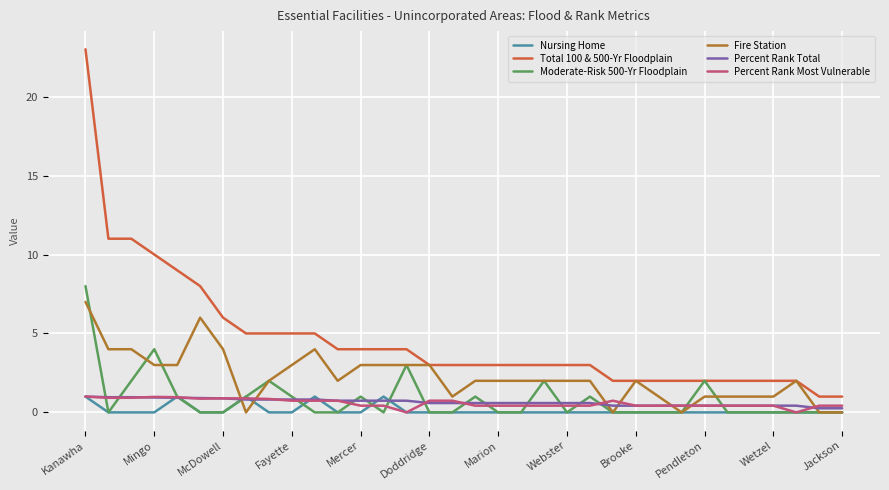

Which series has the largest total across all categories?

Total 100 & 500-Yr Floodplain